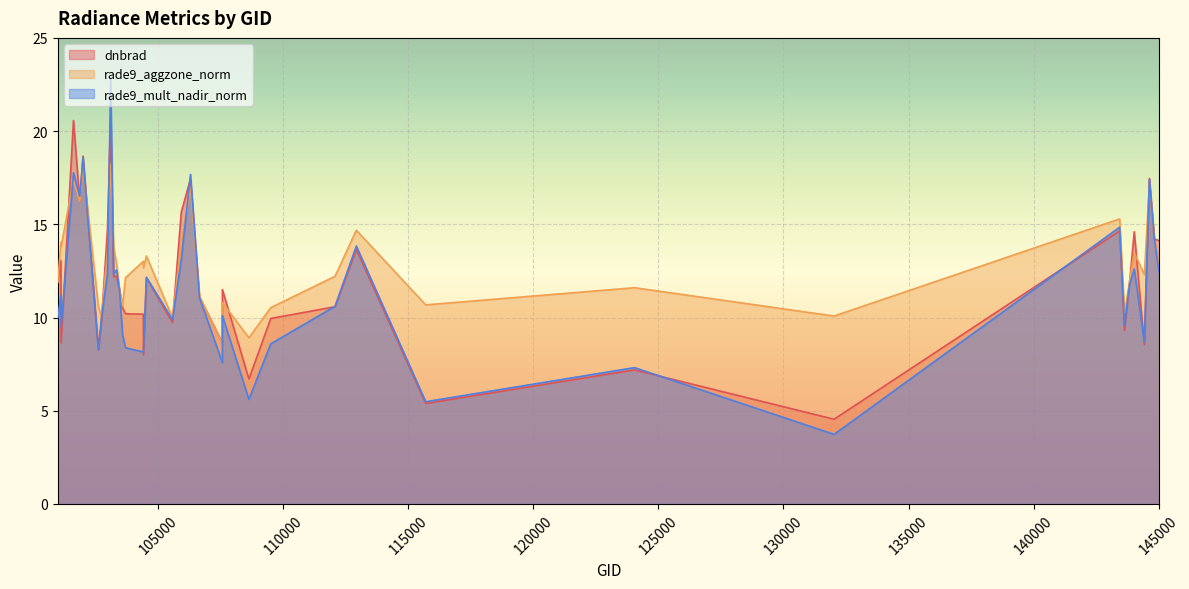

True or false: rade9_mult_nadir_norm and rade9_aggzone_norm cross at least once.

True